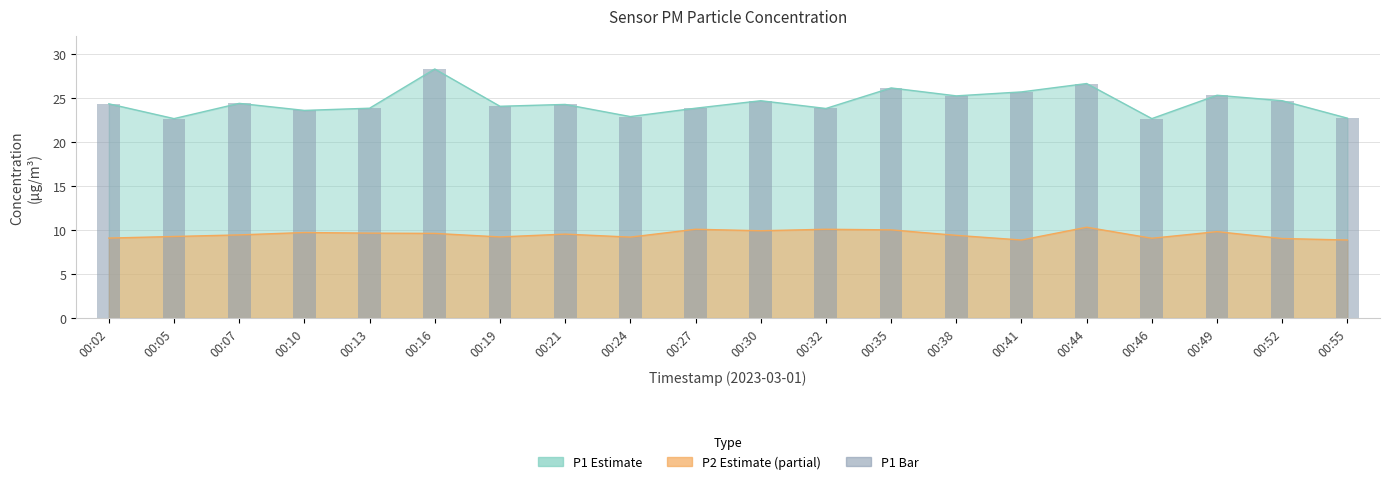

How many values exceed 24?

12